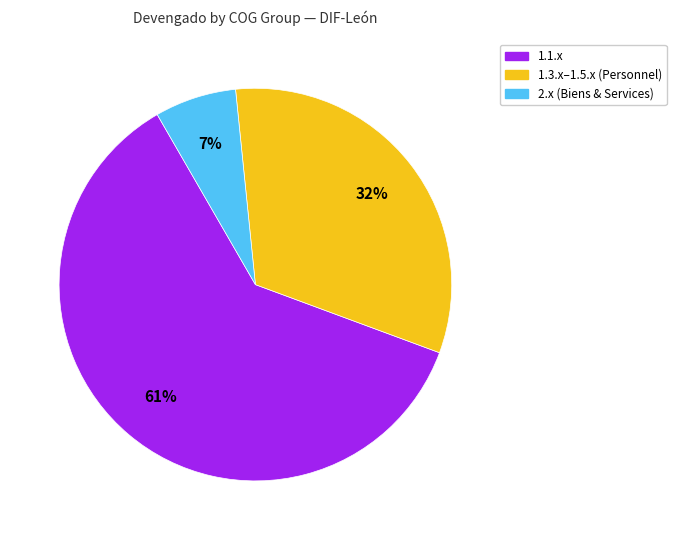

Count the number of slices in the pie.

3